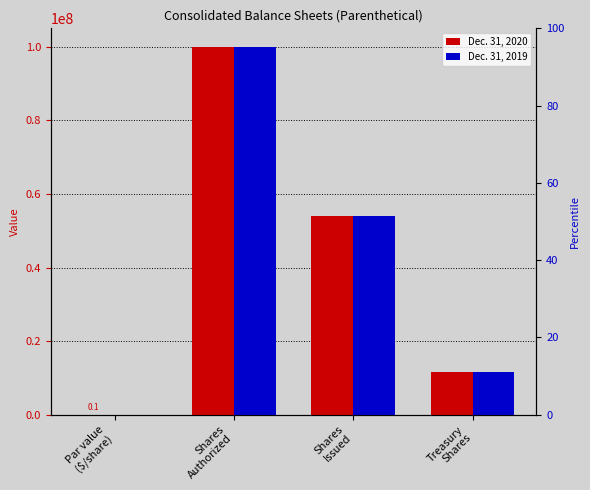

How many Dec. 31, 2020 values are between 11647627 and 100000000?

3